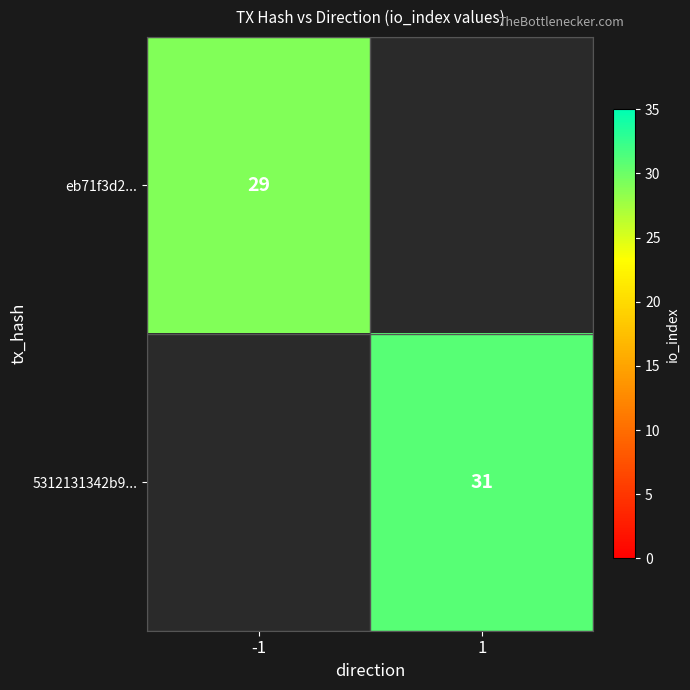

At how many categories does at least one series exceed 30?

1